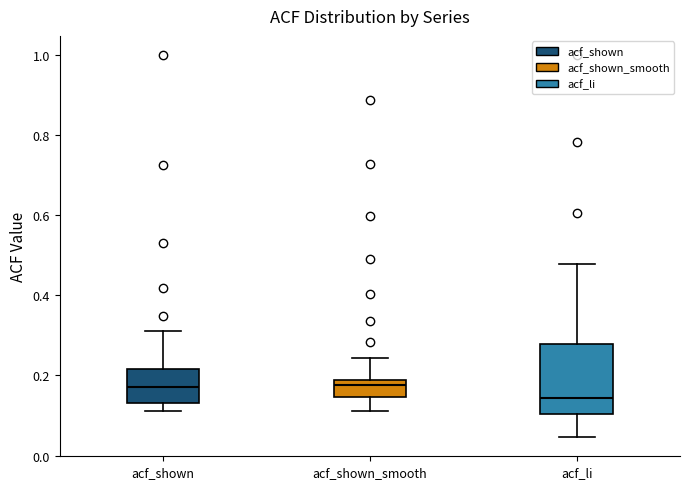

Which box's median line is the lowest?

acf_li